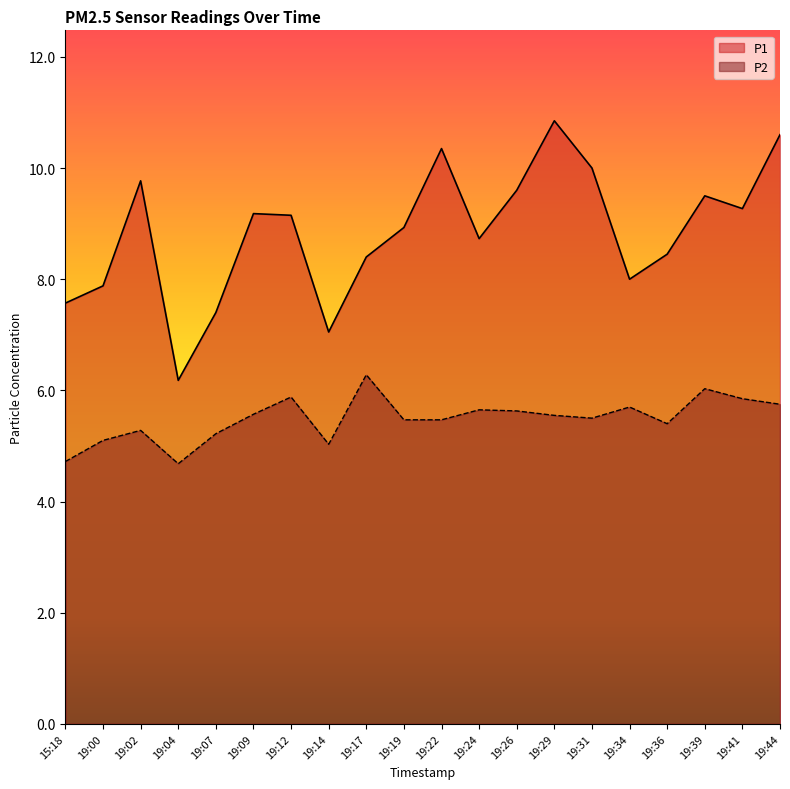

At 19:36, list the series in order from smallest to largest.

P2, P1